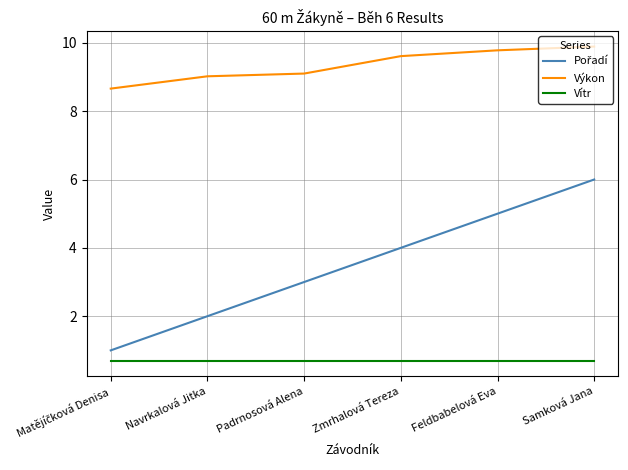

The Vítr series shows 0.7 at Samková Jana. True or false?

True